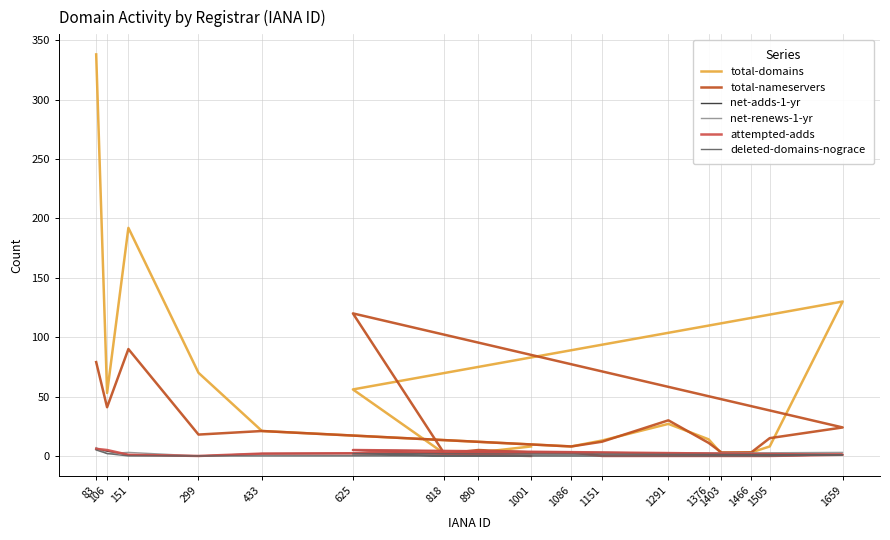

Which has a higher value, 1376 or 818?

1376